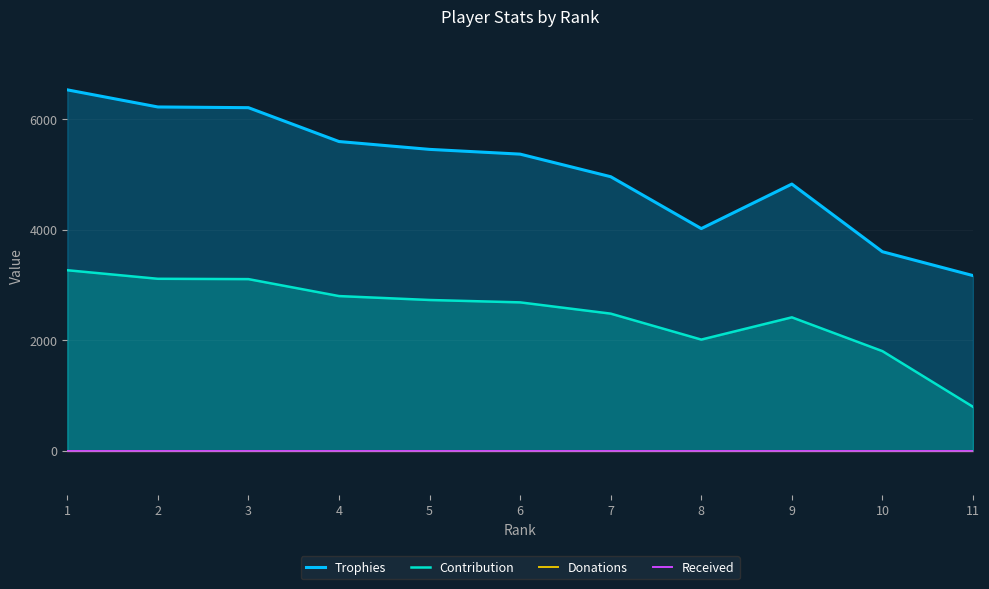

Which series has the largest range (max minus min)?

Trophies